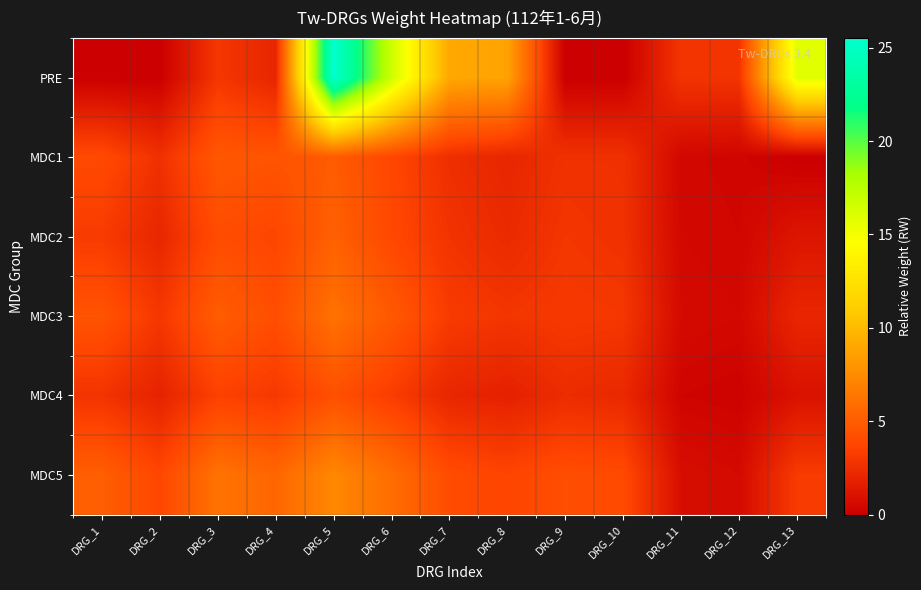

What is the maximum value shown in the chart?

25.5